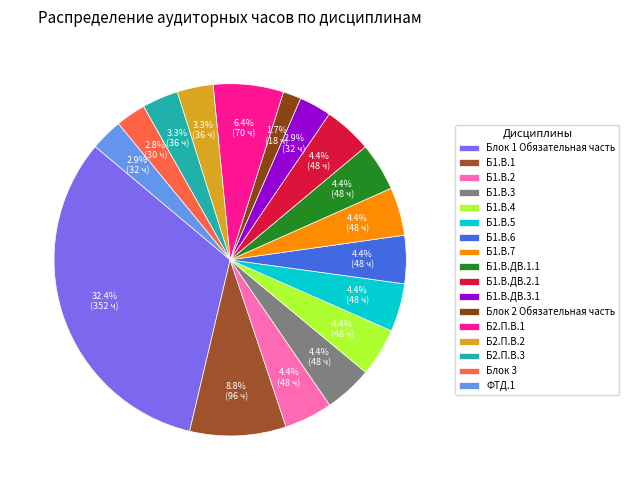

What is the change in value from Б1.В.ДВ.3.1 to Блок 3?

-2